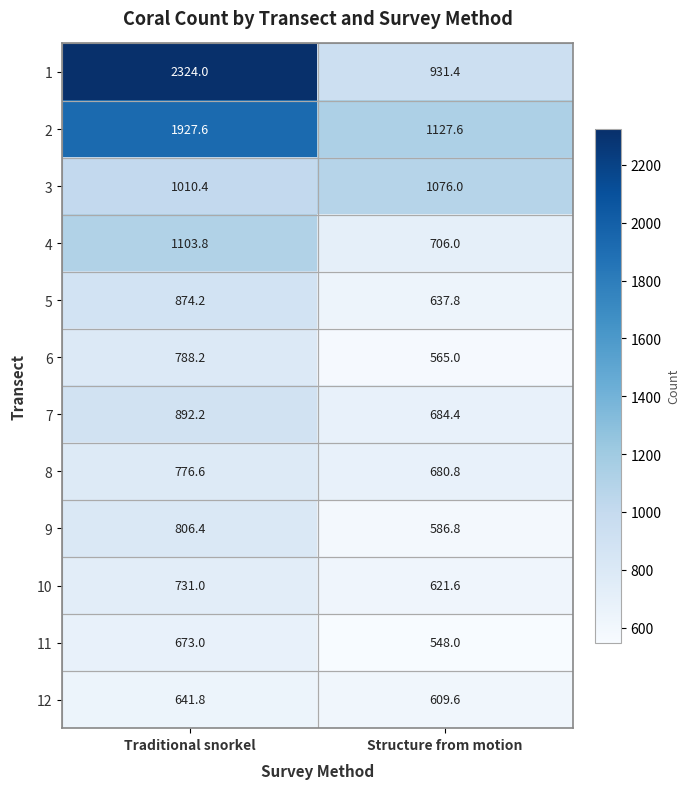

What is the minimum value shown in the chart?

548.0